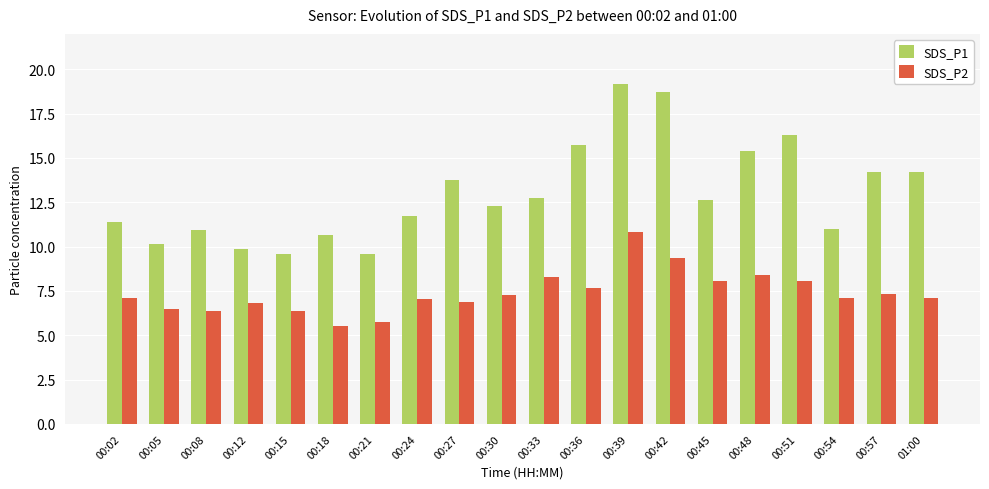

Which series has the widest spread of values?

SDS_P1